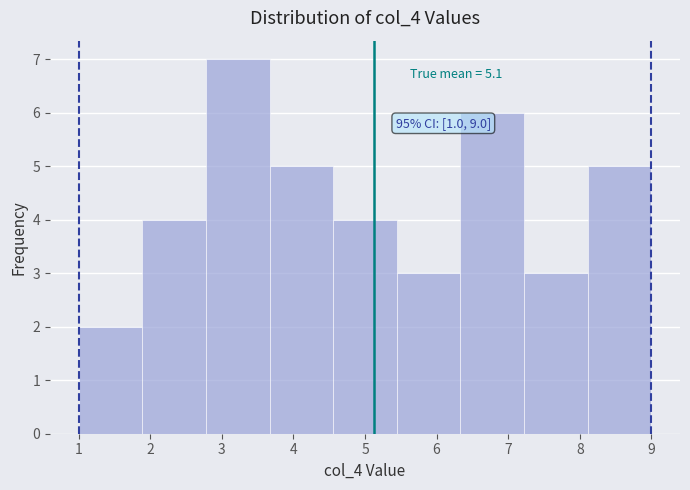

Which range on the x-axis has the tallest bar?

2.8 to 3.7